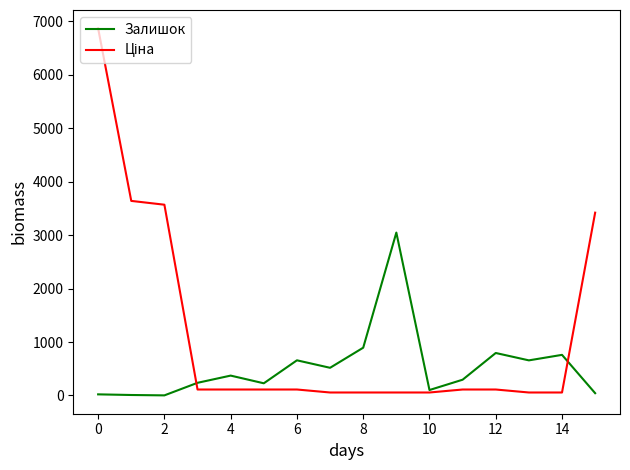

What is the maximum value shown in the chart?

6869.4